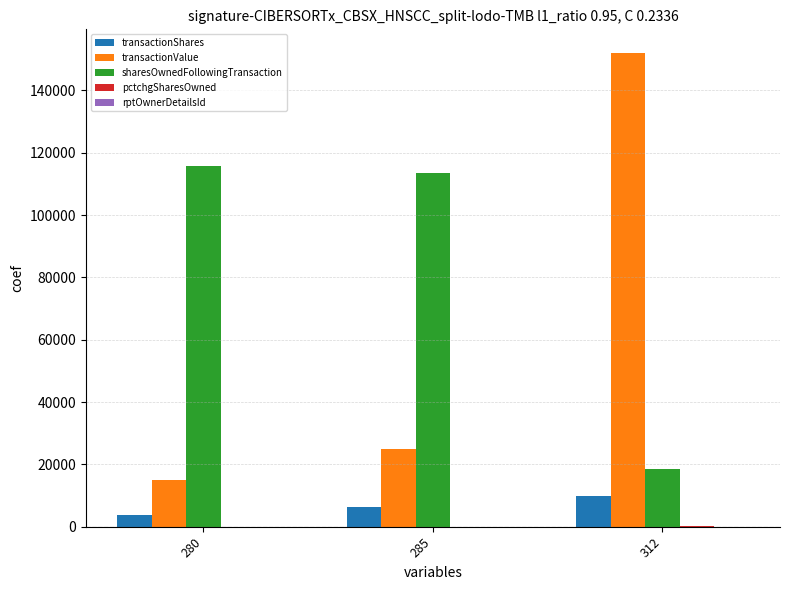

Count the number of categories in the chart.

3